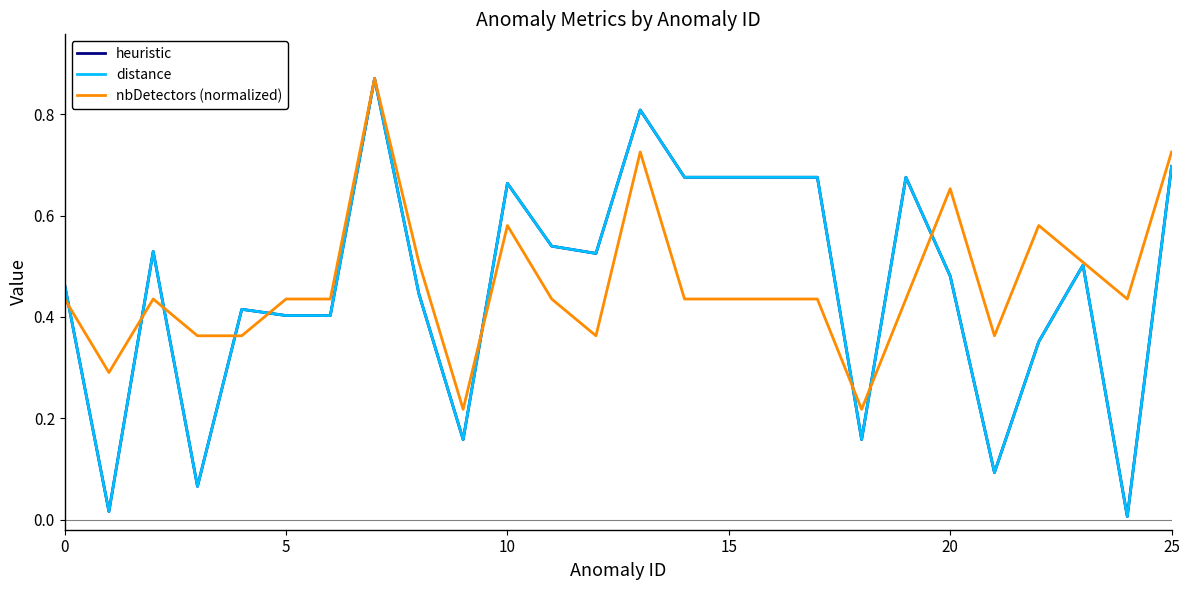

Does the chart display data point markers on the line(s)?

No